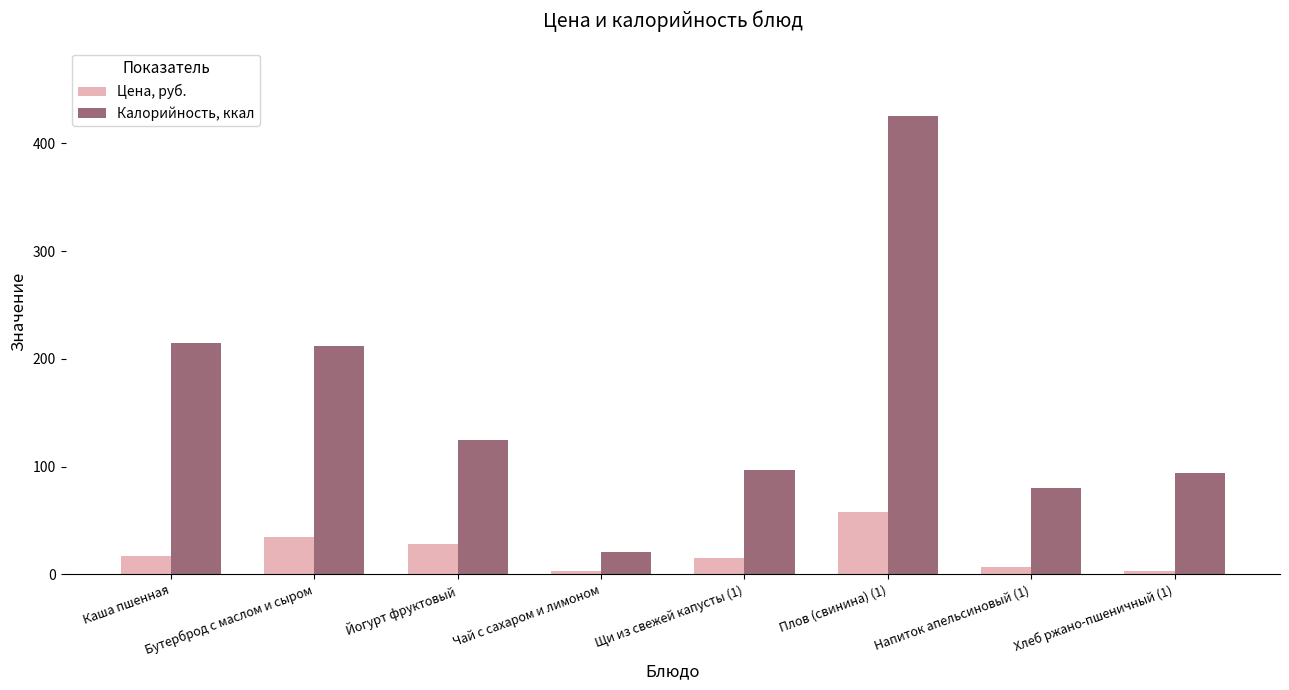

At which label does Калорийность, ккал reach its minimum?

Чай с сахаром и лимоном